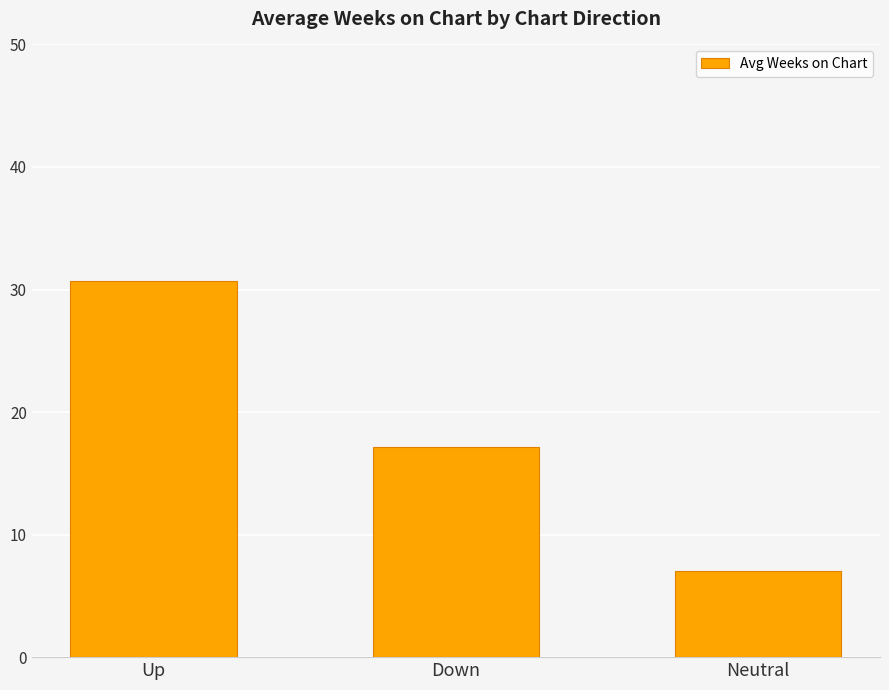

What is the sum of all values?

54.9